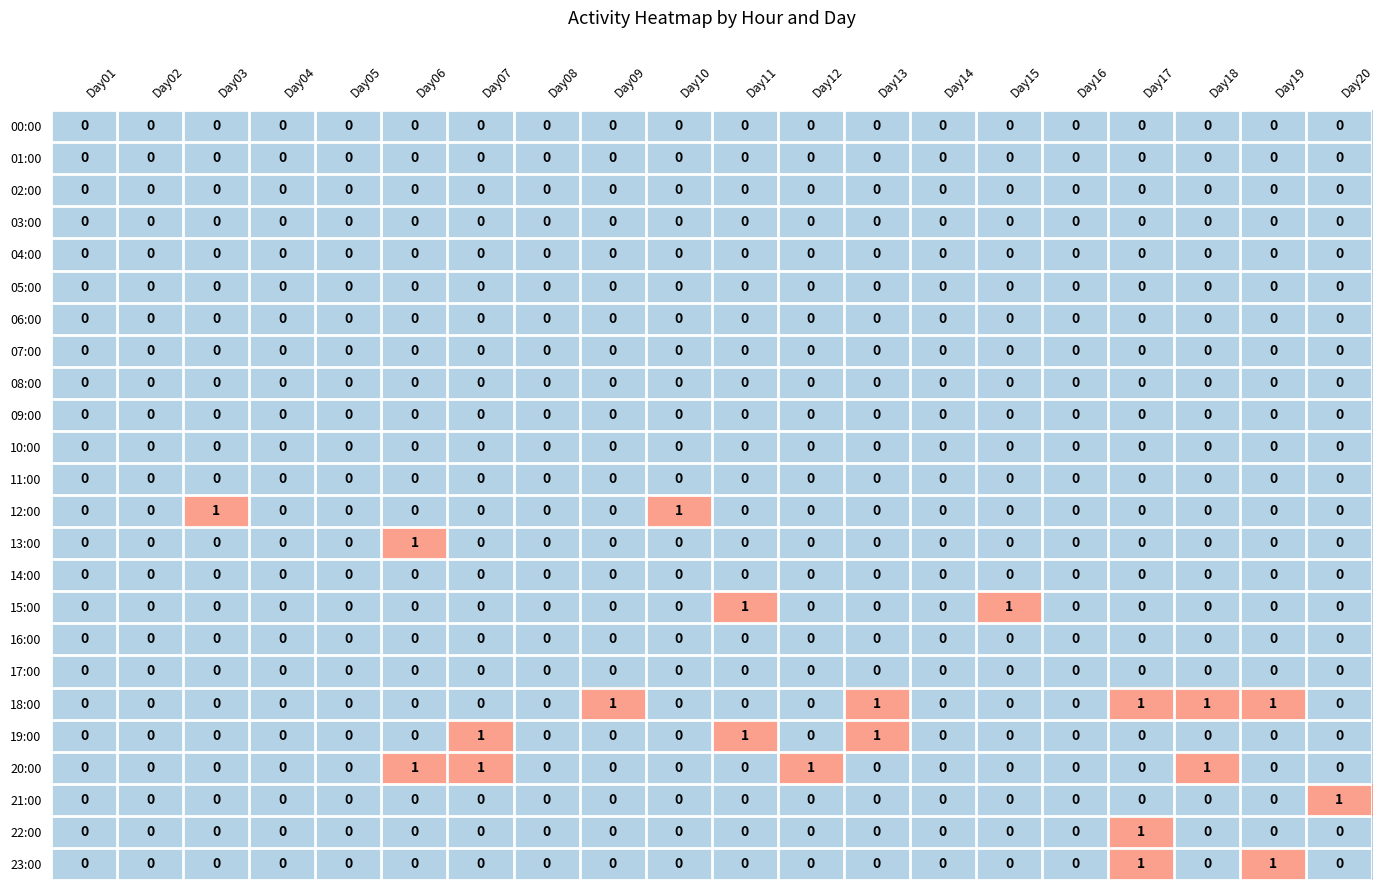

The 13:00 series shows 1 at Day15. True or false?

False